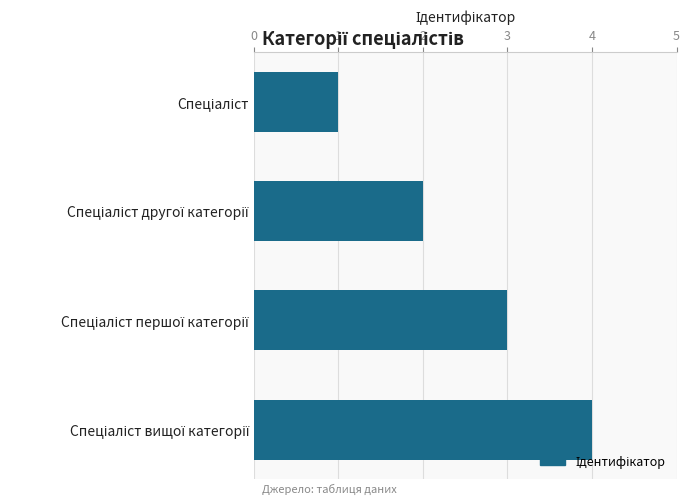

What is the sum of all values?

10